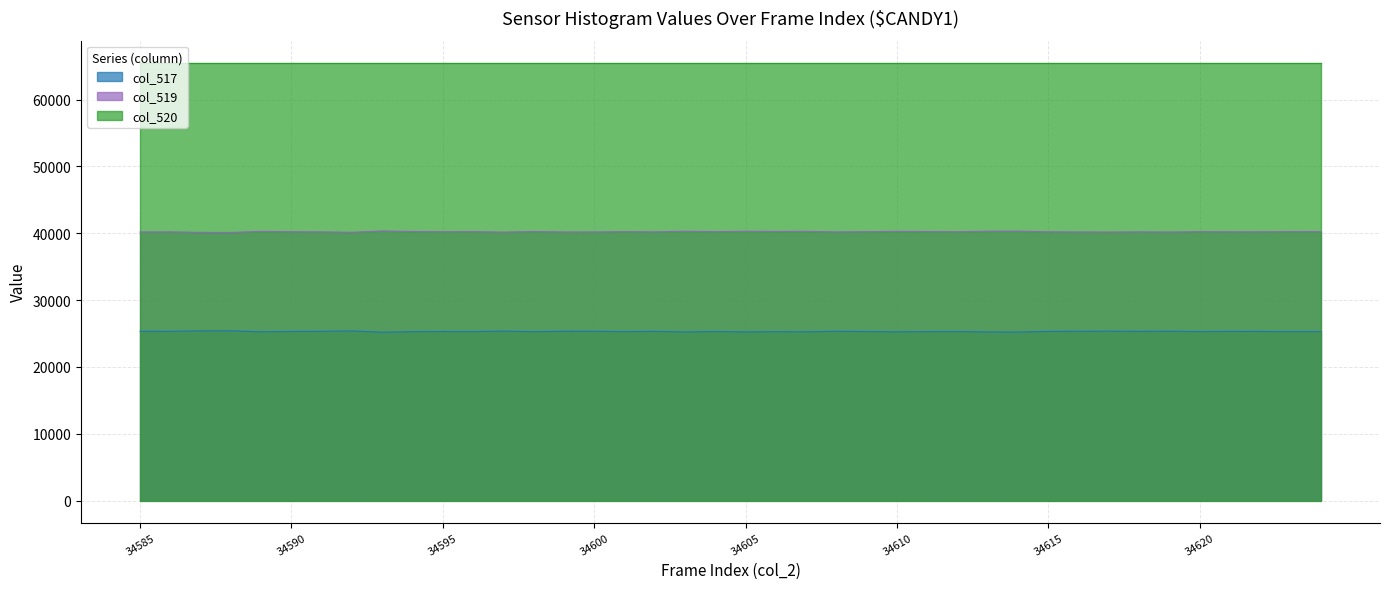

Which series has the largest total across all categories?

col_520